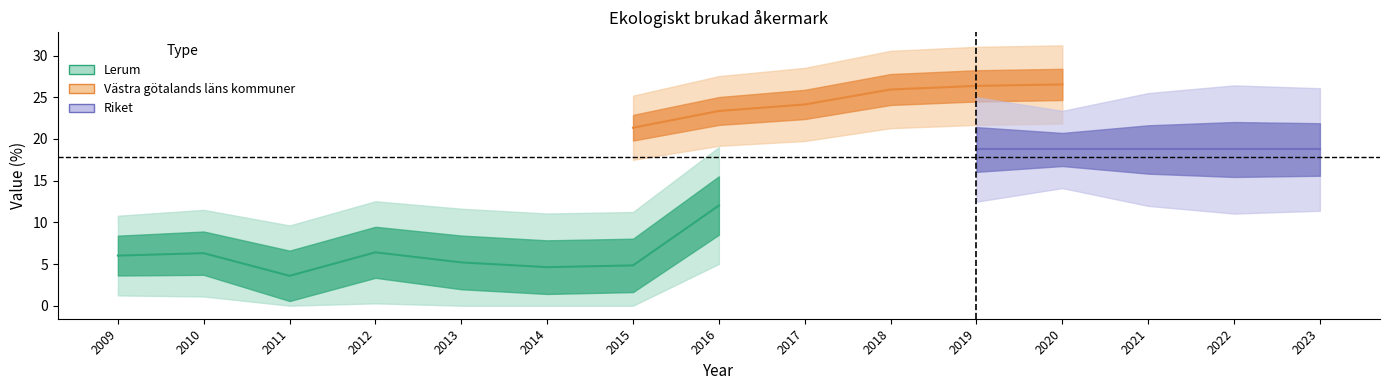

At which category does Lerum reach its first local valley?

2011